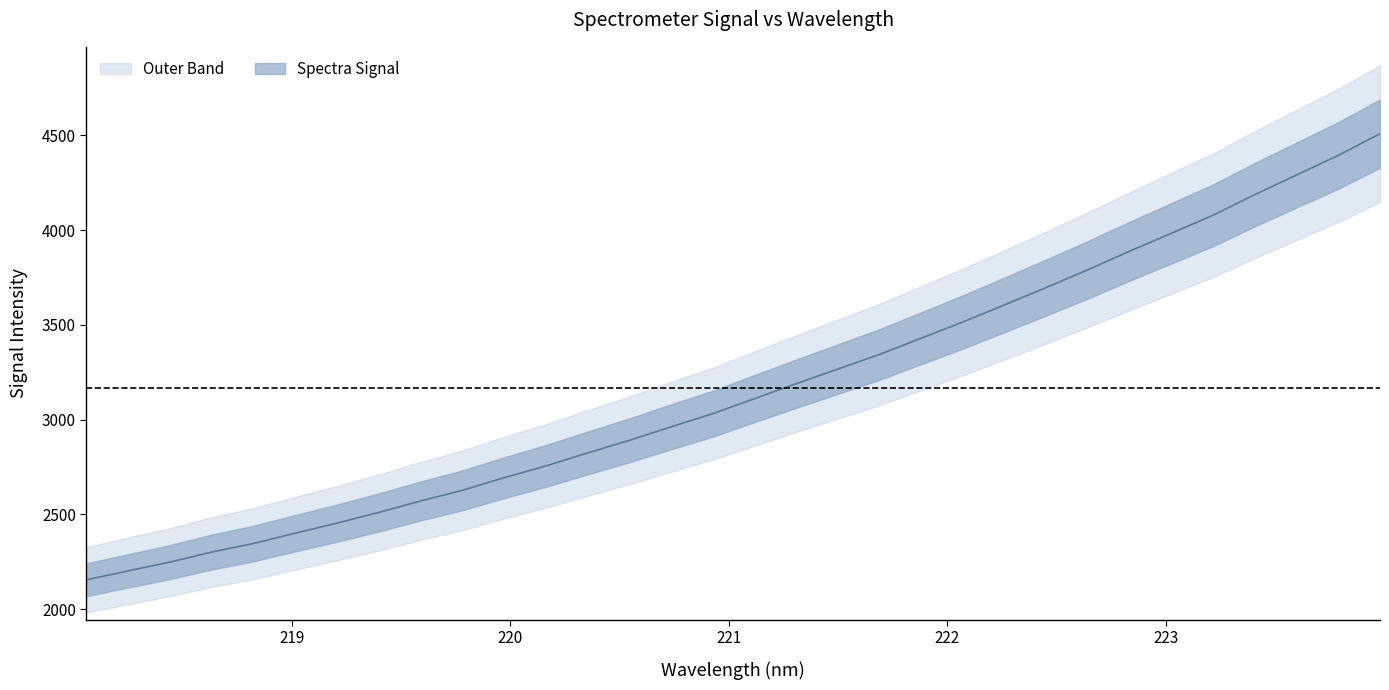

Is it true that the value at 221.3083 is 3189.3?

True